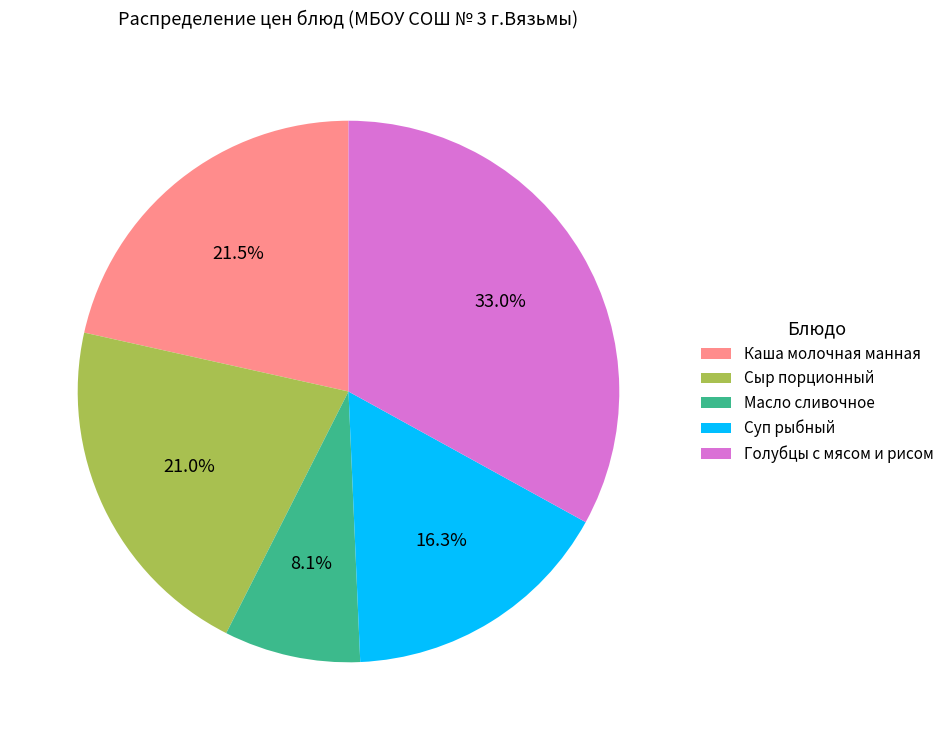

What is the ratio of the value at Масло сливочное to the value at Сыр порционный?

0.4